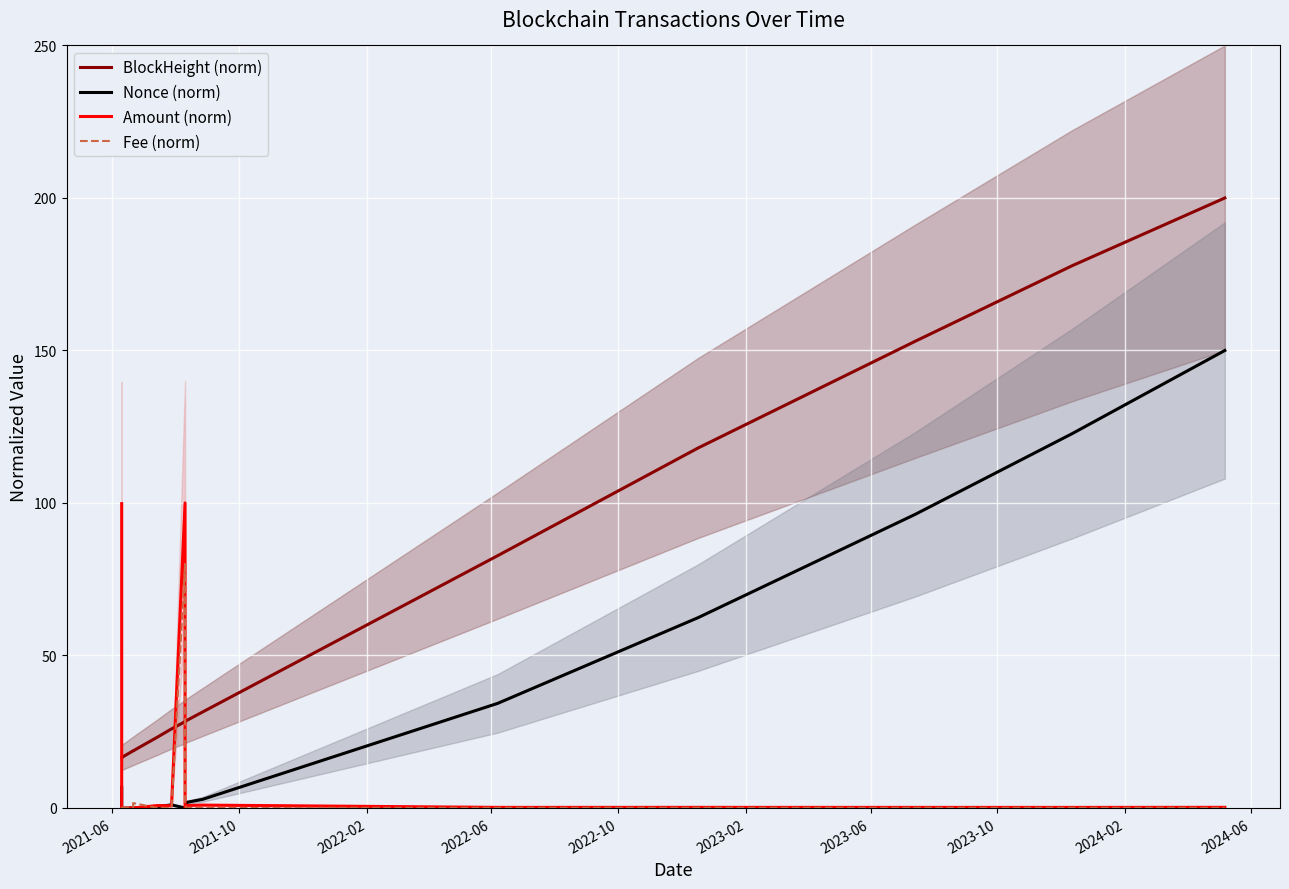

What are all the series names shown in the legend?

BlockHeight (norm), Nonce (norm), Amount (norm), Fee (norm)